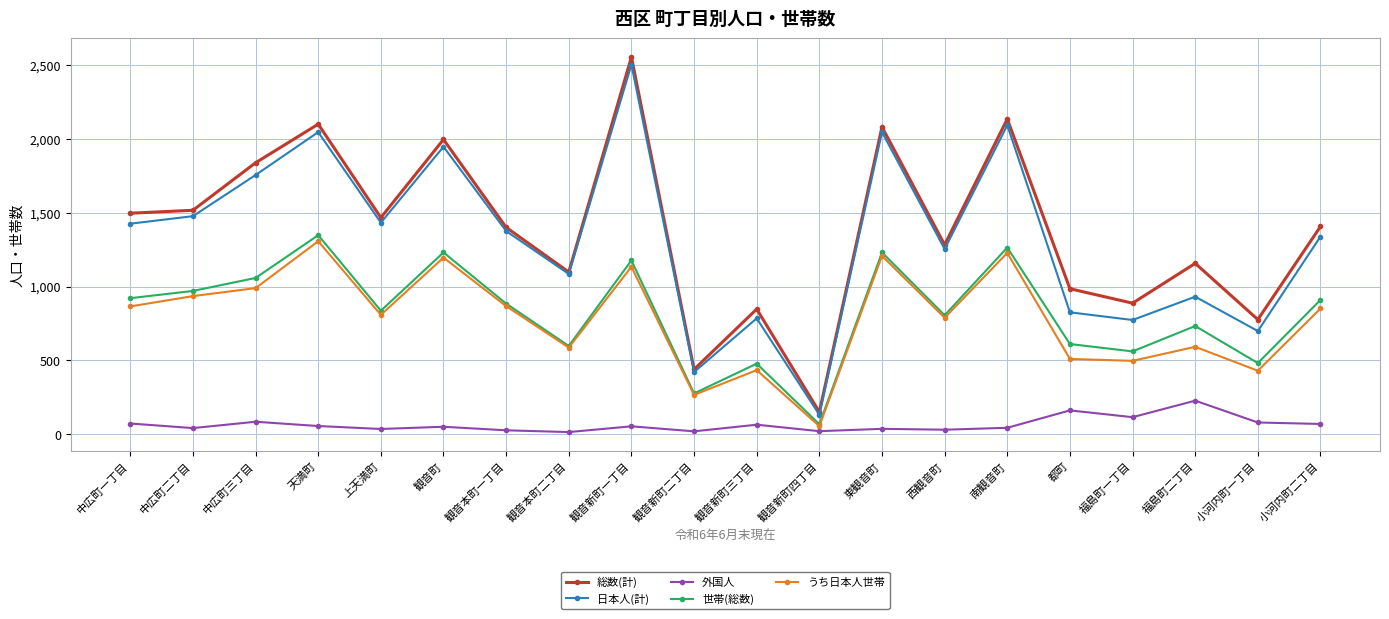

True or false: 総数(計) and うち日本人世帯 intersect in this chart.

False